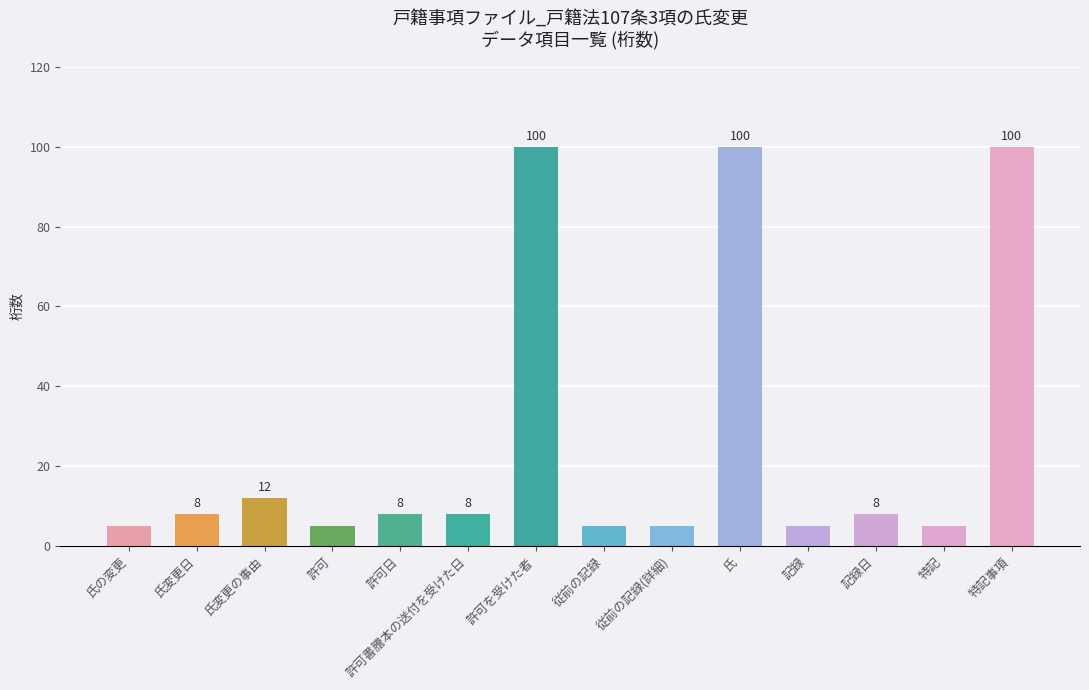

The chart shows a value of 8 at 氏変更日. True or false?

True